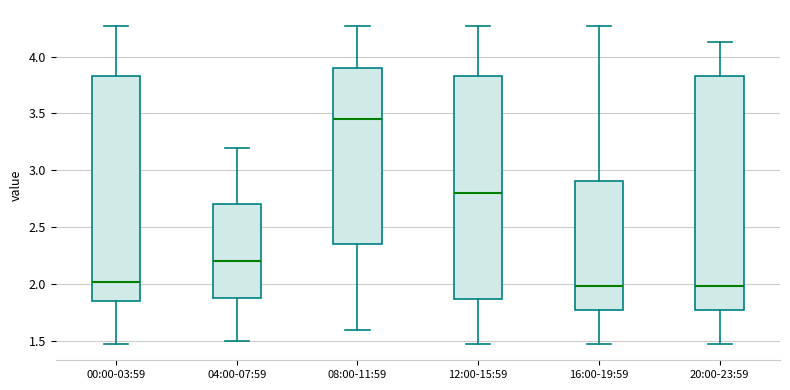

Where is the lower edge of the box for 04:00-07:59 on the y-axis? The values are not printed on the chart, so give them approximately, as read against the axis.

1.90